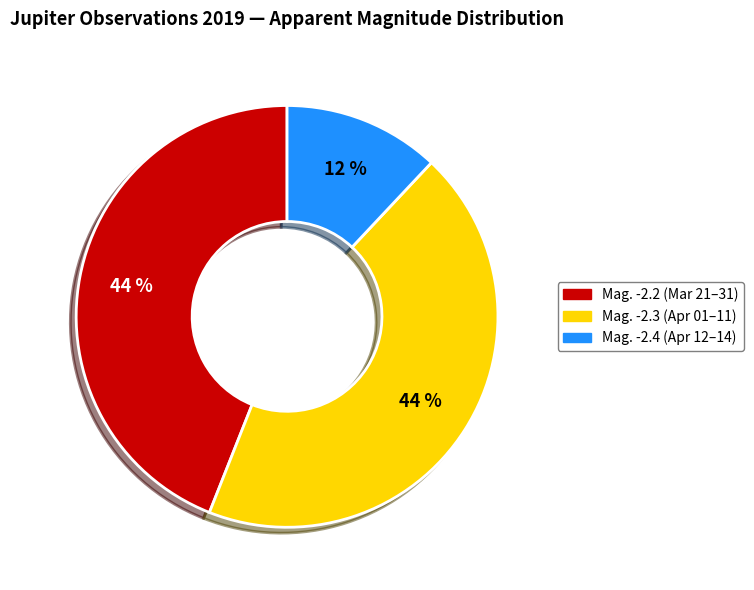

To the nearest percent, what is the difference between the largest and smallest slice percentages?

32%